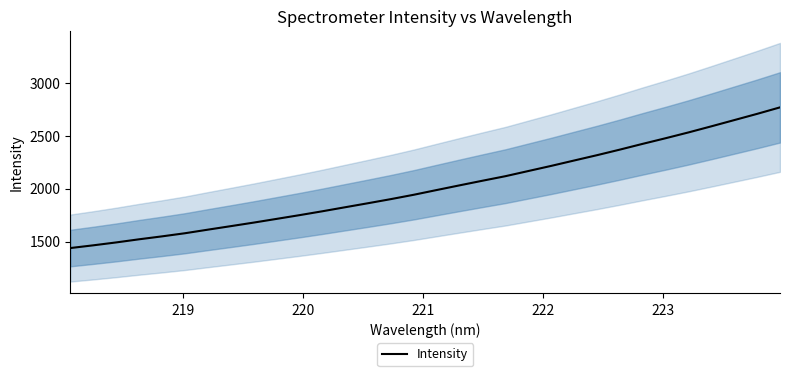

What is the lowest value of the Intensity series?

1438.5